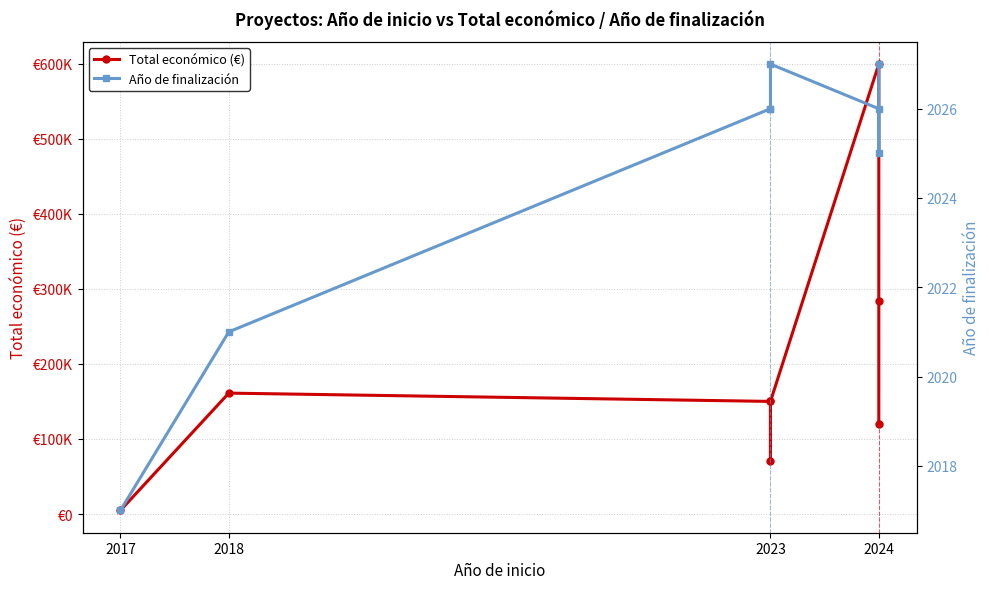

Count the number of categories in the chart.

8